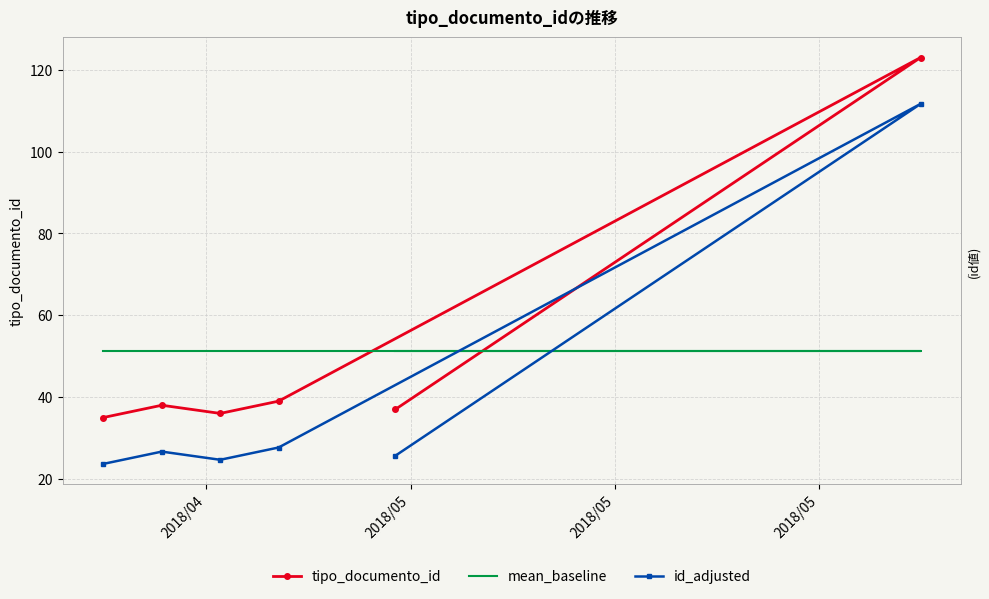

True or false: id_adjusted has a value of 27.7 at 2018/05.

True